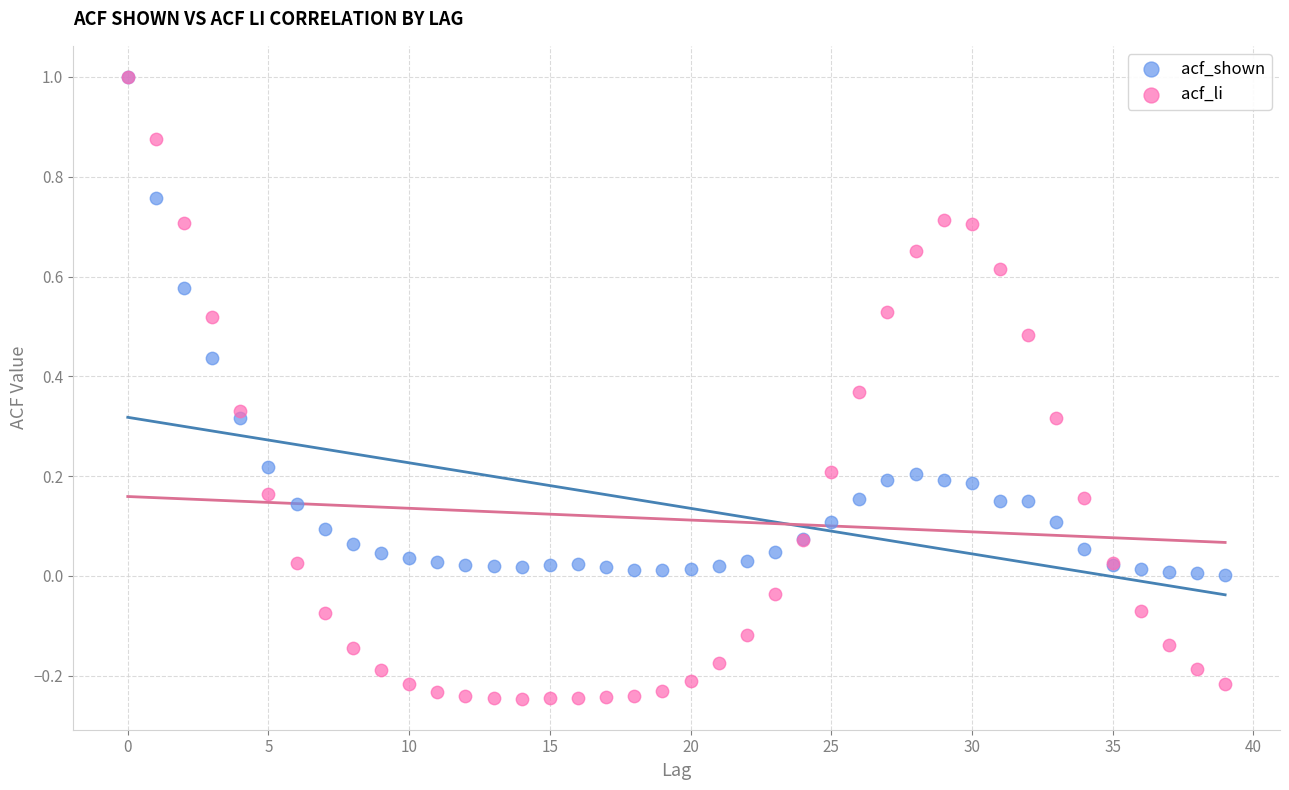

What are all the series names shown in the legend?

acf_shown, acf_li